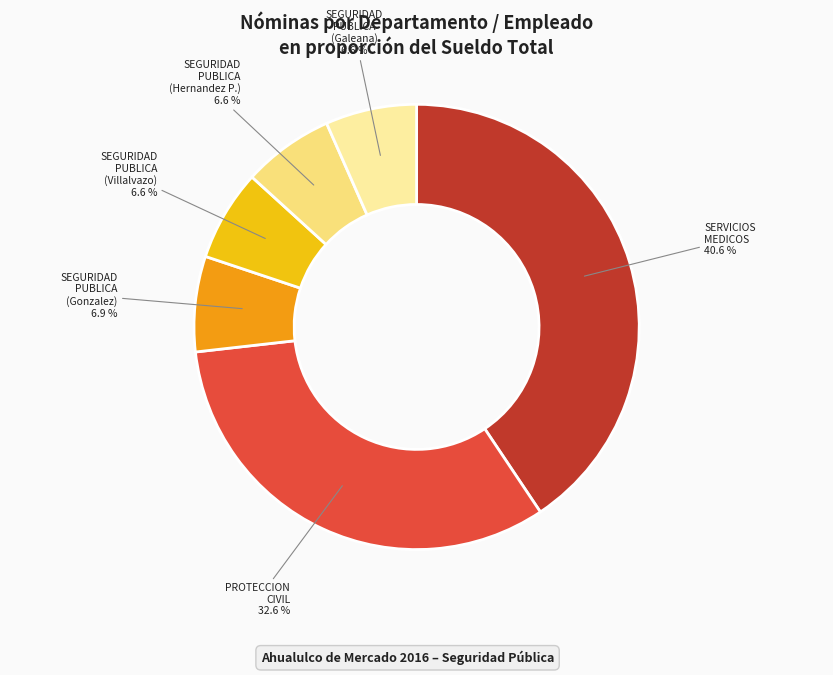

Count the number of slices in the pie.

6